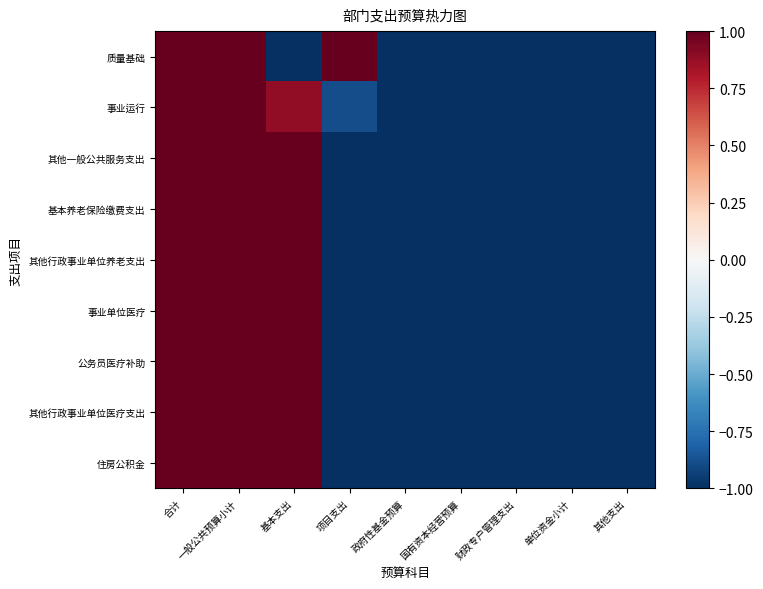

Reading left to right, list all the values displayed in this chart.

质量基础: 合计=1.0	一般公共预算小计=1.0	基本支出=-1.0	项目支出=1.0	政府性基金预算=-1.0	国有资本经营预算=-1.0	财政专户管理支出=-1.0	单位资金小计=-1.0	其他支出=-1.0
事业运行: 合计=1.0	一般公共预算小计=1.0	基本支出=0.9	项目支出=-0.9	政府性基金预算=-1.0	国有资本经营预算=-1.0	财政专户管理支出=-1.0	单位资金小计=-1.0	其他支出=-1.0
其他一般公共服务支出: 合计=1.0	一般公共预算小计=1.0	基本支出=1.0	项目支出=-1.0	政府性基金预算=-1.0	国有资本经营预算=-1.0	财政专户管理支出=-1.0	单位资金小计=-1.0	其他支出=-1.0
基本养老保险缴费支出: 合计=1.0	一般公共预算小计=1.0	基本支出=1.0	项目支出=-1.0	政府性基金预算=-1.0	国有资本经营预算=-1.0	财政专户管理支出=-1.0	单位资金小计=-1.0	其他支出=-1.0
其他行政事业单位养老支出: 合计=1.0	一般公共预算小计=1.0	基本支出=1.0	项目支出=-1.0	政府性基金预算=-1.0	国有资本经营预算=-1.0	财政专户管理支出=-1.0	单位资金小计=-1.0	其他支出=-1.0
事业单位医疗: 合计=1.0	一般公共预算小计=1.0	基本支出=1.0	项目支出=-1.0	政府性基金预算=-1.0	国有资本经营预算=-1.0	财政专户管理支出=-1.0	单位资金小计=-1.0	其他支出=-1.0
公务员医疗补助: 合计=1.0	一般公共预算小计=1.0	基本支出=1.0	项目支出=-1.0	政府性基金预算=-1.0	国有资本经营预算=-1.0	财政专户管理支出=-1.0	单位资金小计=-1.0	其他支出=-1.0
其他行政事业单位医疗支出: 合计=1.0	一般公共预算小计=1.0	基本支出=1.0	项目支出=-1.0	政府性基金预算=-1.0	国有资本经营预算=-1.0	财政专户管理支出=-1.0	单位资金小计=-1.0	其他支出=-1.0
住房公积金: 合计=1.0	一般公共预算小计=1.0	基本支出=1.0	项目支出=-1.0	政府性基金预算=-1.0	国有资本经营预算=-1.0	财政专户管理支出=-1.0	单位资金小计=-1.0	其他支出=-1.0